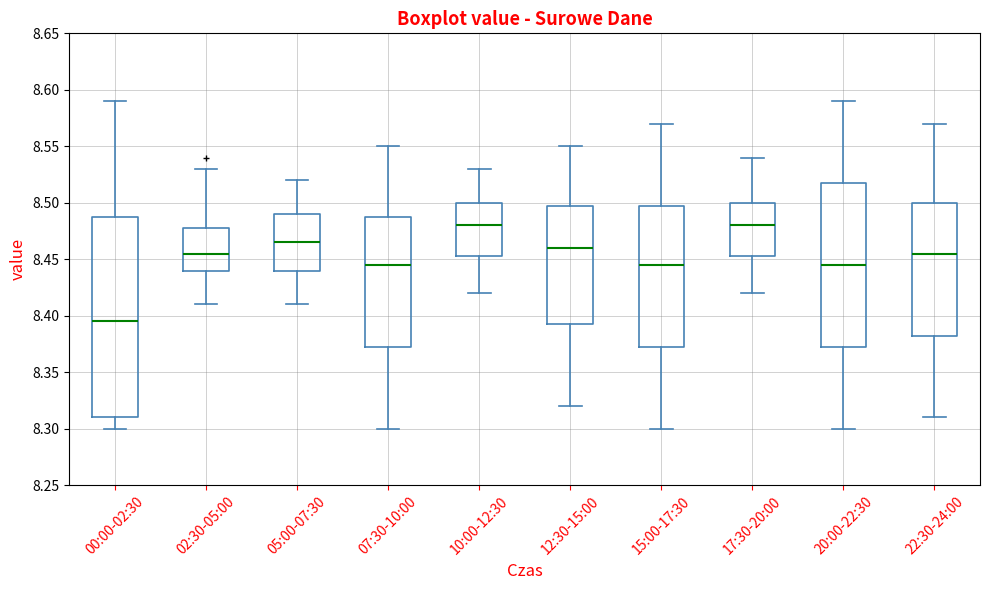

Reading left to right, transcribe this box plot: for each box, give where its median line is, the range the box spans, and where its two whiskers end, as read against the y-axis. The values are not printed on the chart, so give them approximately, as read against the axis.

00:00-02:30: median 8.395, box 8.310 to 8.490, whiskers 8.300 to 8.590
02:30-05:00: median 8.455, box 8.440 to 8.480, whiskers 8.410 to 8.530
05:00-07:30: median 8.465, box 8.440 to 8.490, whiskers 8.410 to 8.520
07:30-10:00: median 8.445, box 8.375 to 8.490, whiskers 8.300 to 8.550
10:00-12:30: median 8.480, box 8.455 to 8.500, whiskers 8.420 to 8.530
12:30-15:00: median 8.460, box 8.395 to 8.500, whiskers 8.320 to 8.550
15:00-17:30: median 8.445, box 8.375 to 8.500, whiskers 8.300 to 8.570
17:30-20:00: median 8.480, box 8.455 to 8.500, whiskers 8.420 to 8.540
20:00-22:30: median 8.445, box 8.375 to 8.520, whiskers 8.300 to 8.590
22:30-24:00: median 8.455, box 8.385 to 8.500, whiskers 8.310 to 8.570